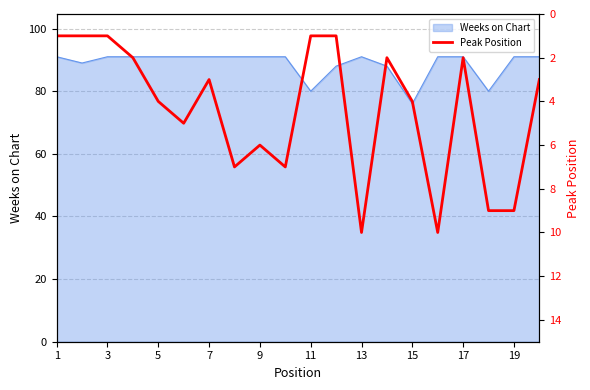

Reading left to right, extract all data points from this chart.

1	1	1	2	4	5	3	7	6	7	1	1	10	2	4	10	2	9	9	3